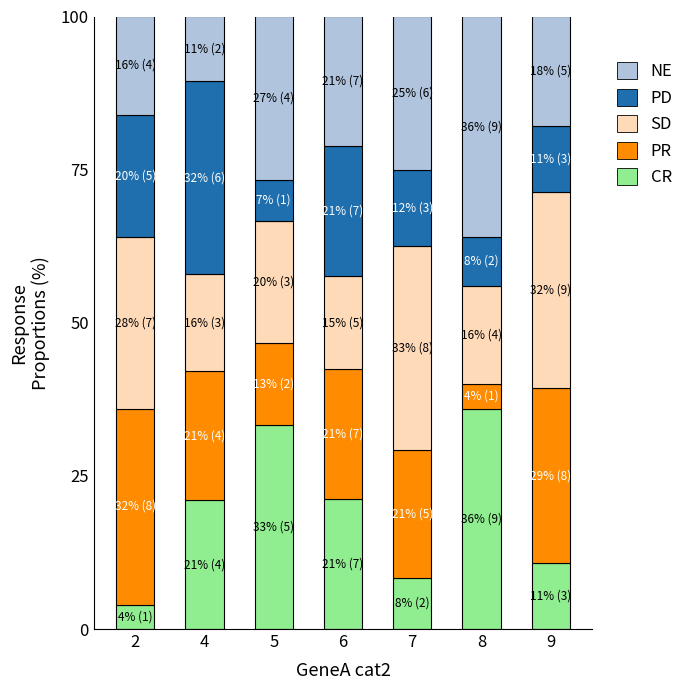

Are the bars grouped side by side (vs. stacked)?

No